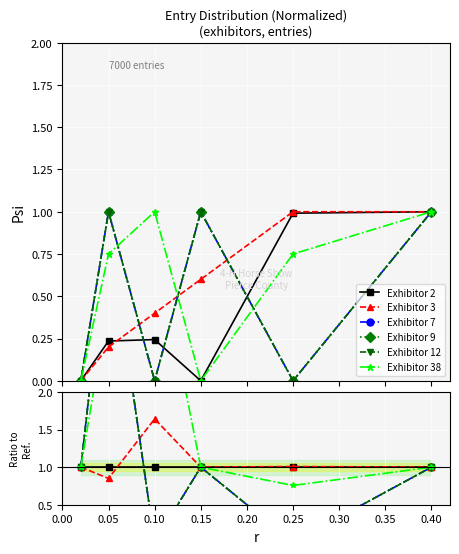

How many lines are shown in the chart?

6